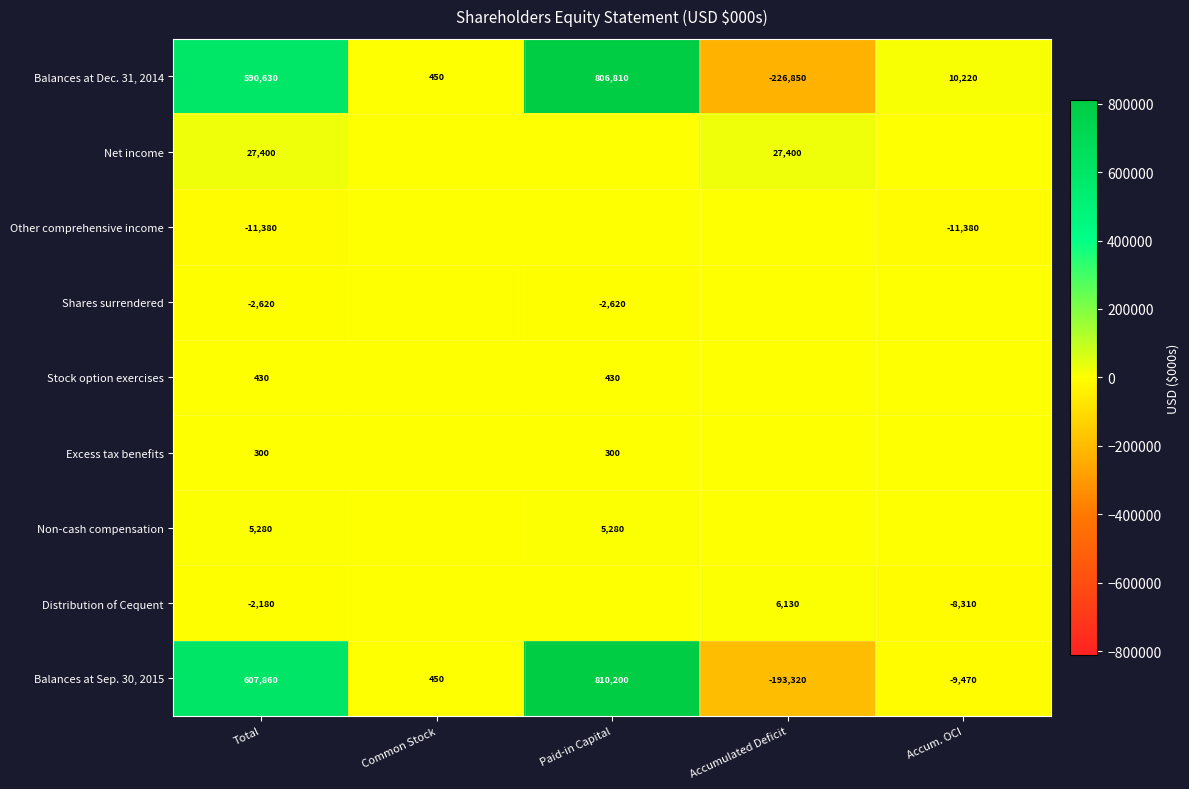

The value of Distribution of Cequent at Total is -1176. True or false?

False